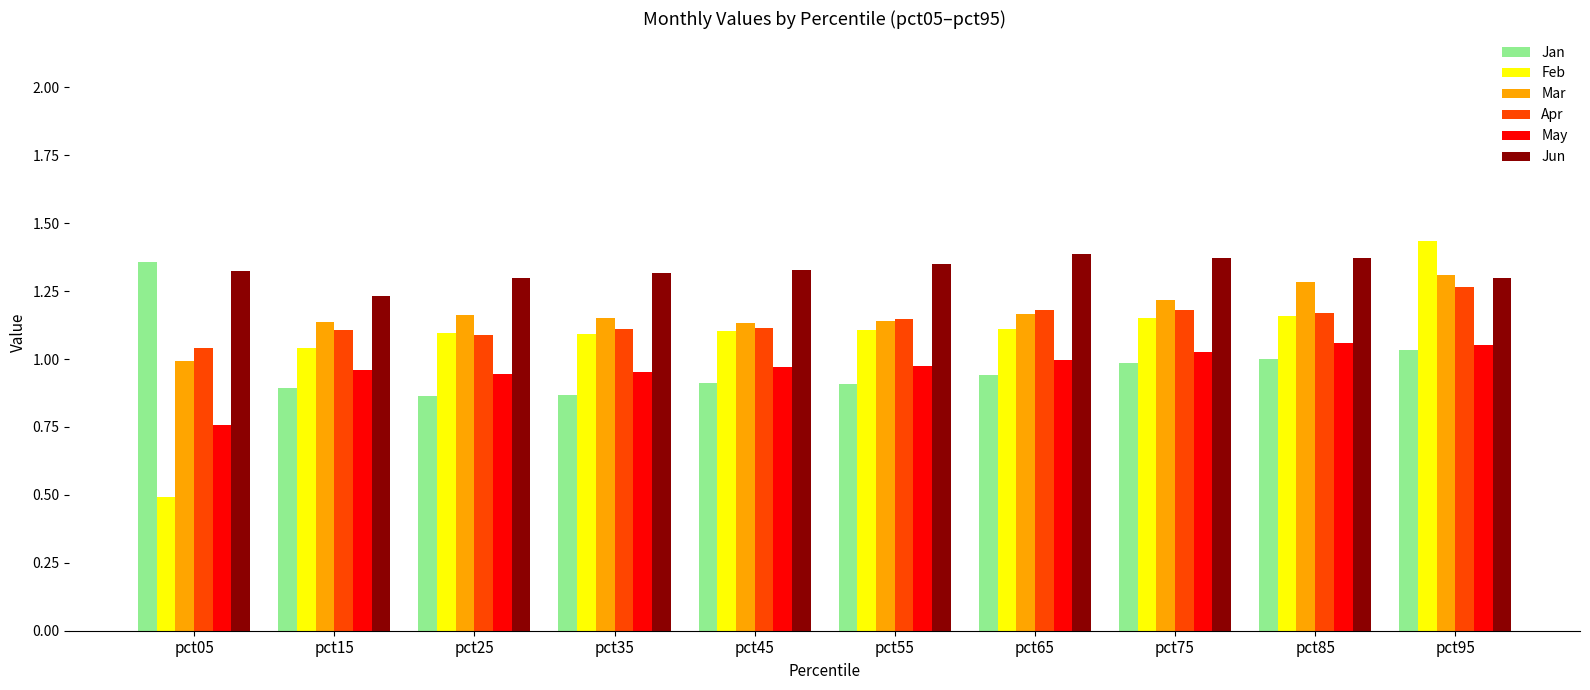

What is the total value across all series at pct55?

6.6